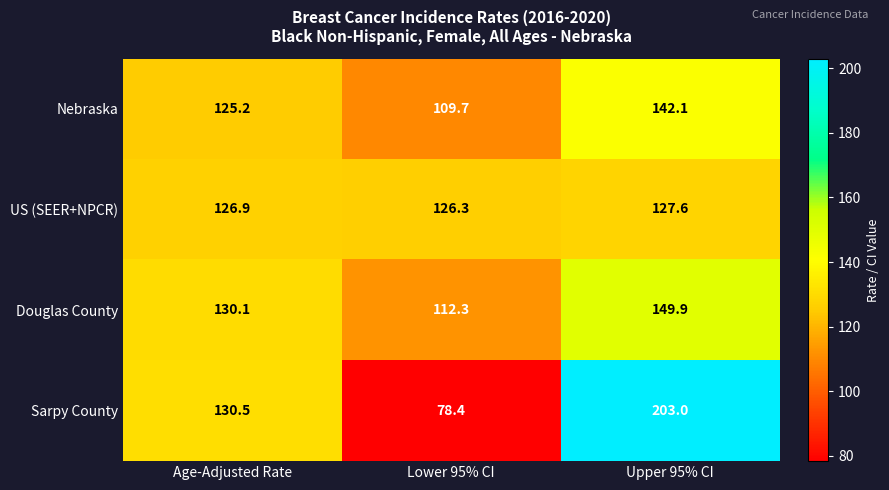

What is the average value of the Nebraska series?

125.7